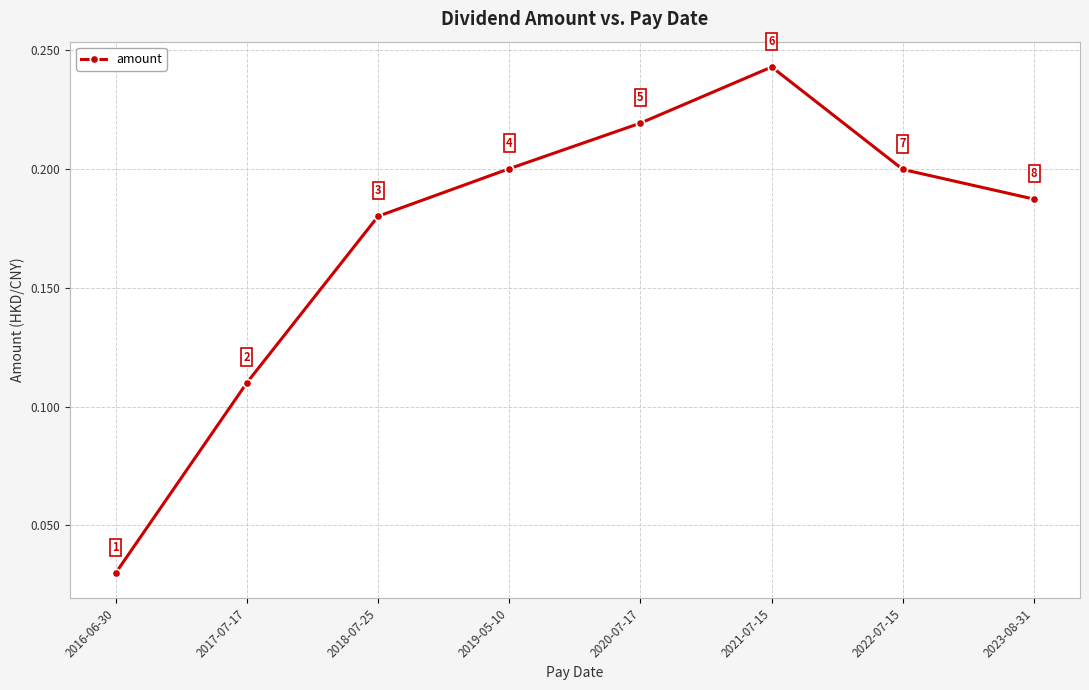

The chart shows a value of 0.2 at 2023-08-31. True or false?

True